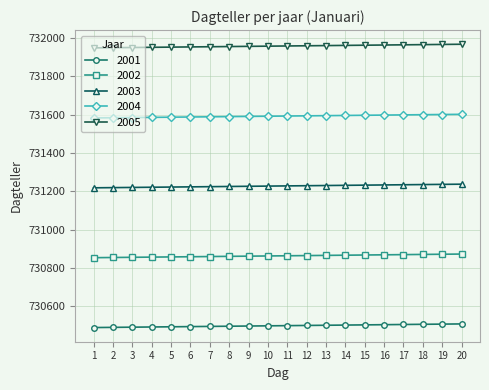

Is this an area chart (filled region under the line)?

No